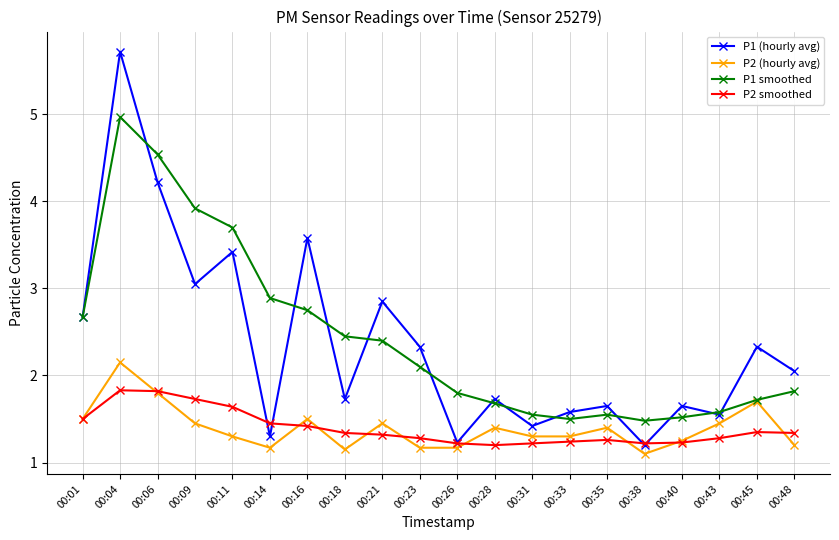

Rank the series by their maximum value, from highest to lowest.

P1 (hourly avg), P1 smoothed, P2 (hourly avg), P2 smoothed